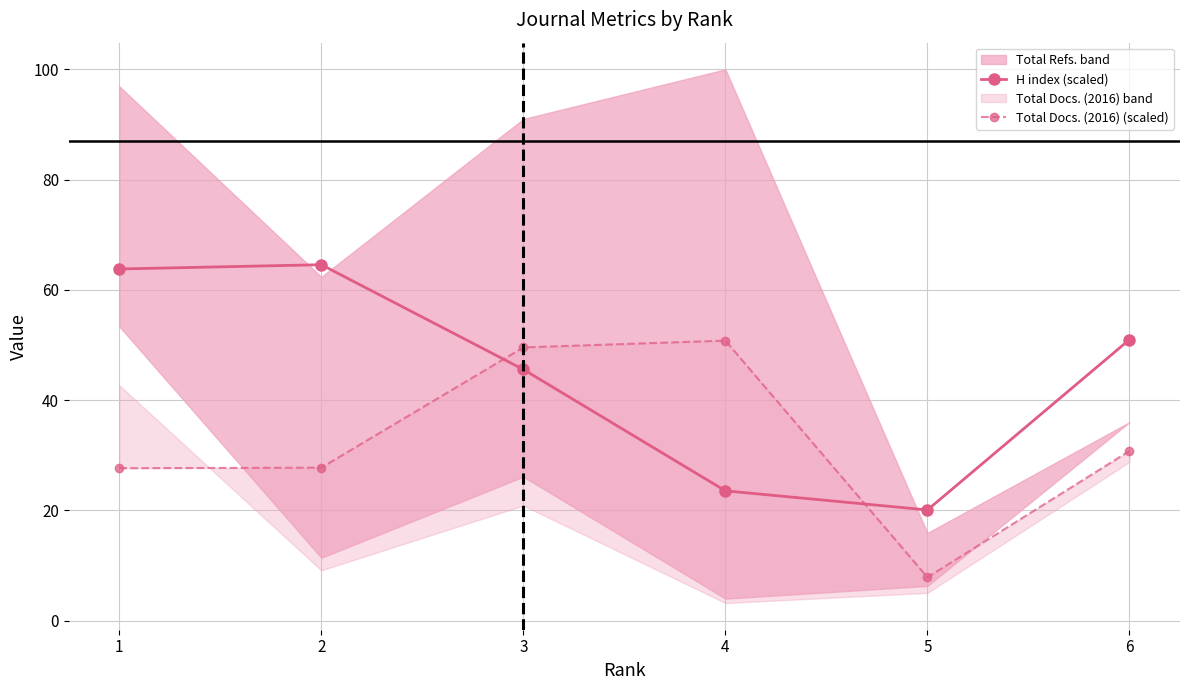

Which category has the highest value in the Total Docs. (2016) (scaled) series?

4